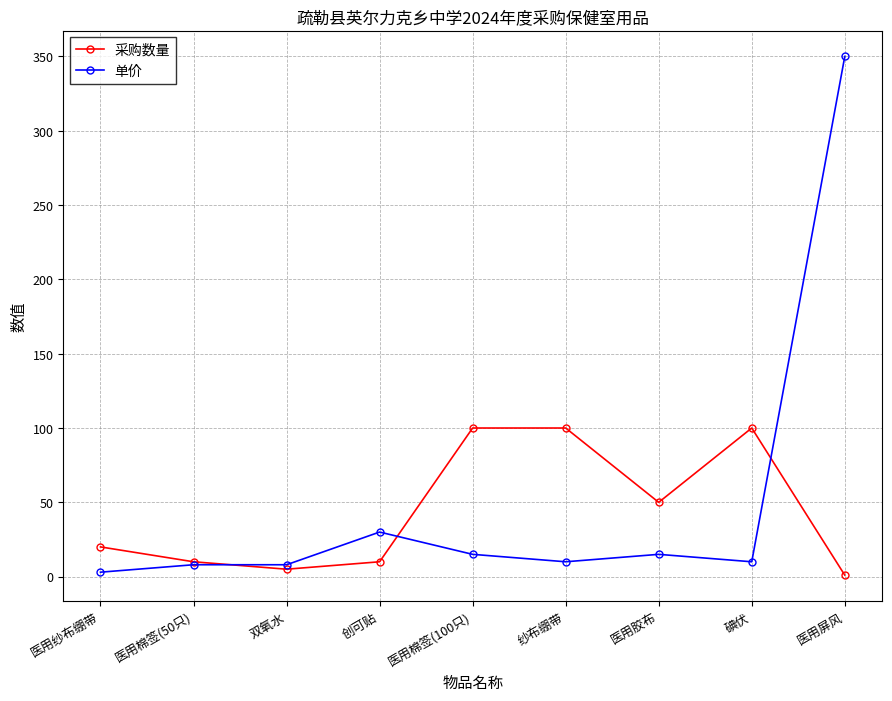

What is the minimum value shown in the chart?

1